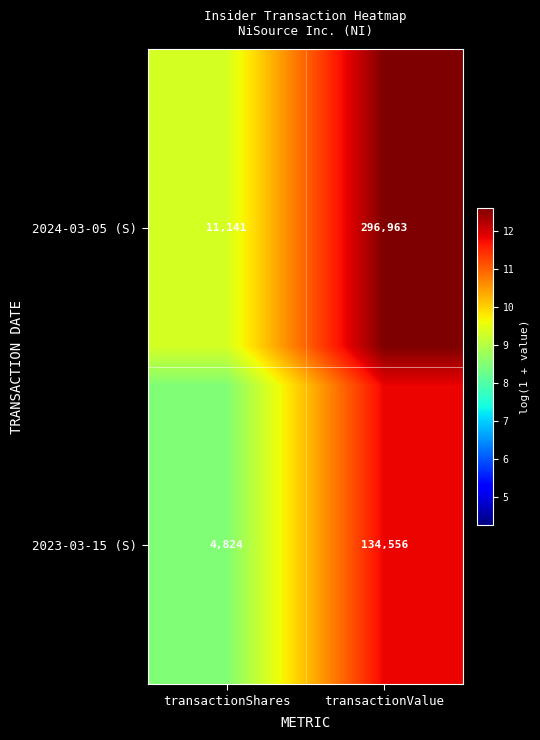

At how many categories does at least one series exceed 9?

2